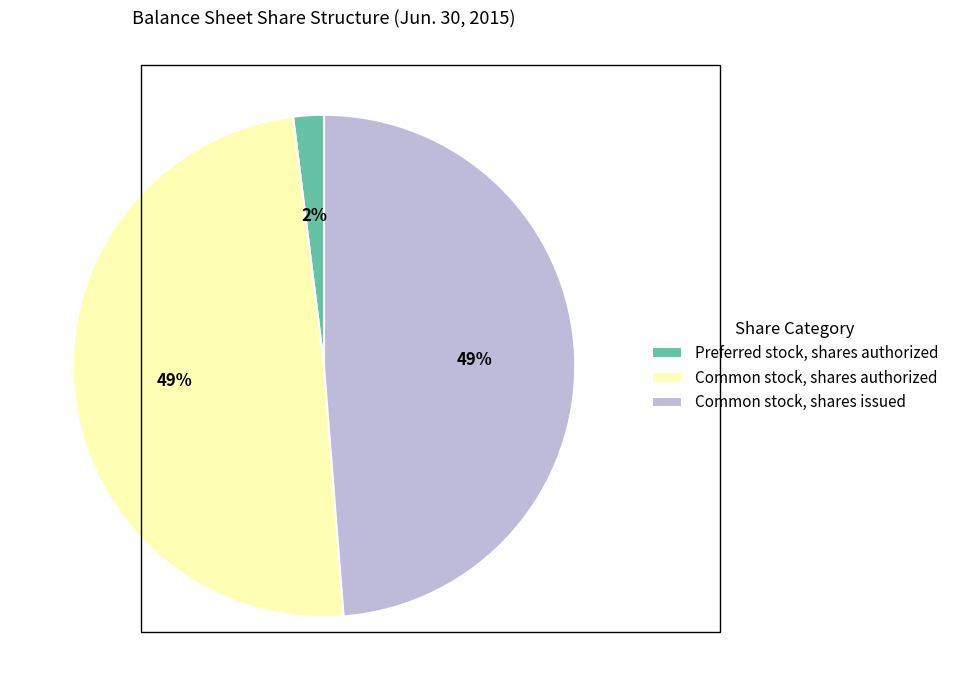

How many slices are in this pie chart?

3